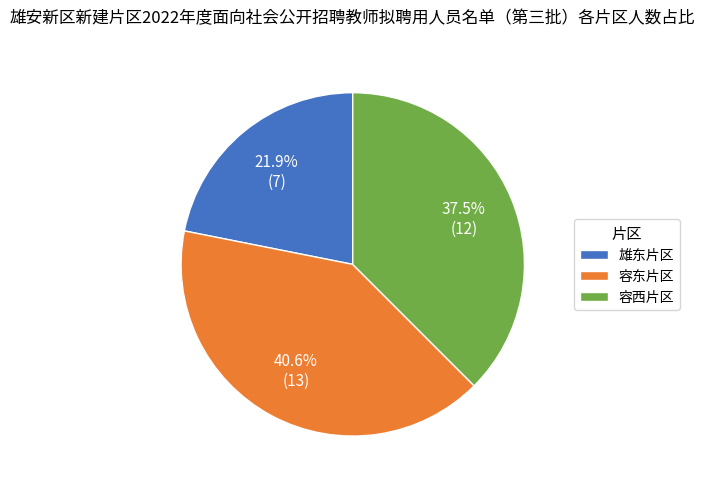

What is the total percentage of 容东片区 and 雄东片区?

62.5%